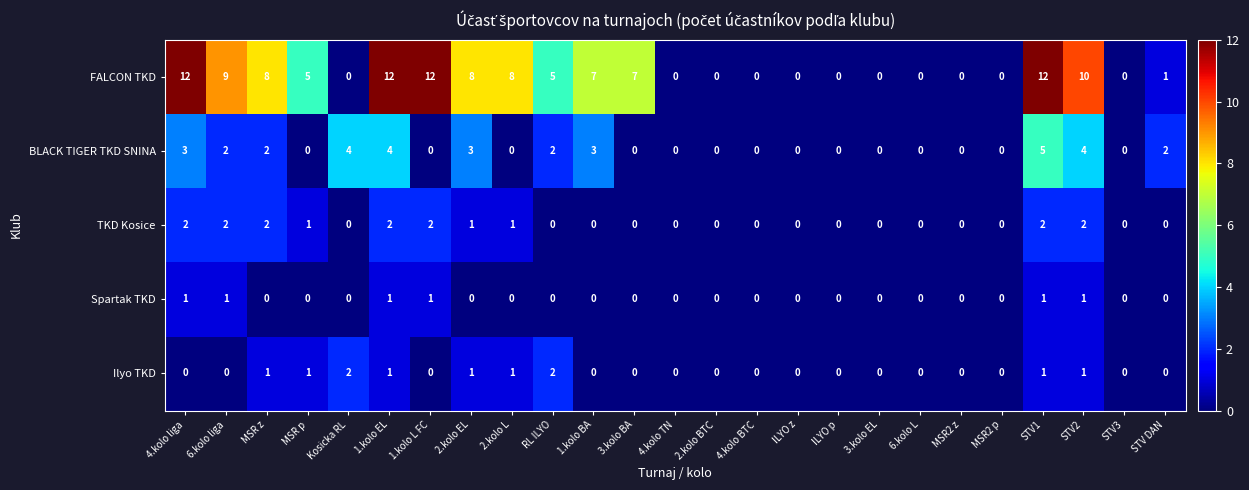

Count the Spartak TKD values in the range 0 to 1.

25